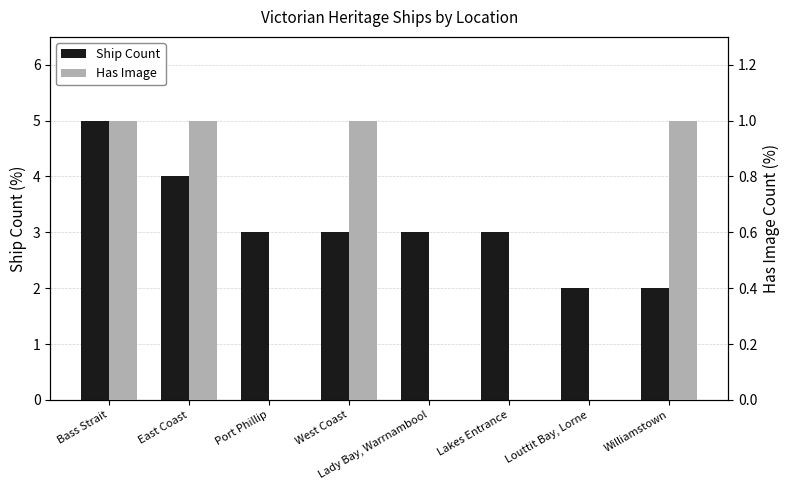

What is the label of the 1st bar from the left?

Bass Strait